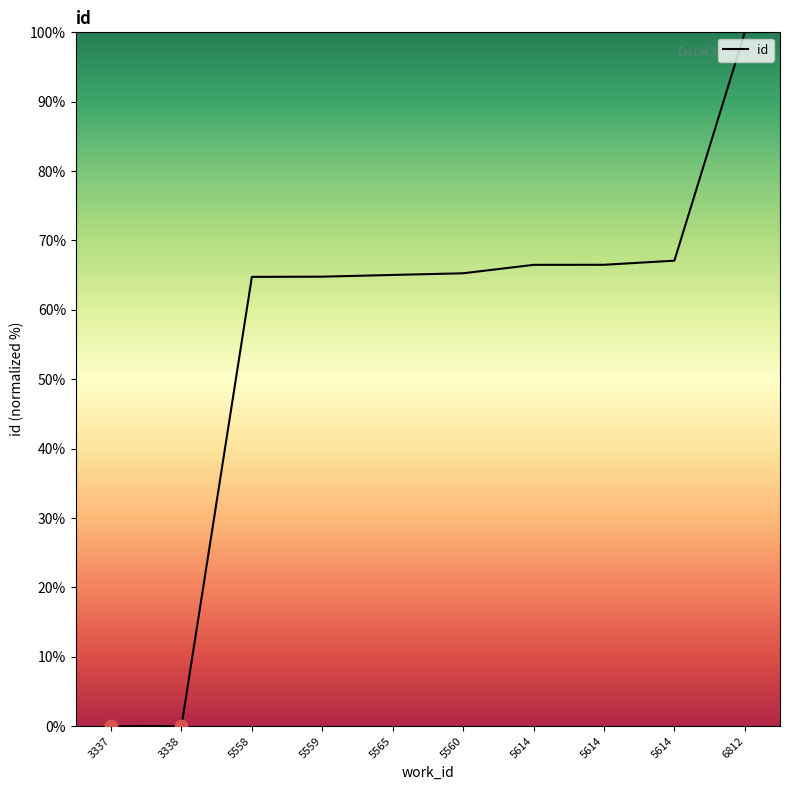

Between 5559 and 5565, which is larger?

5565